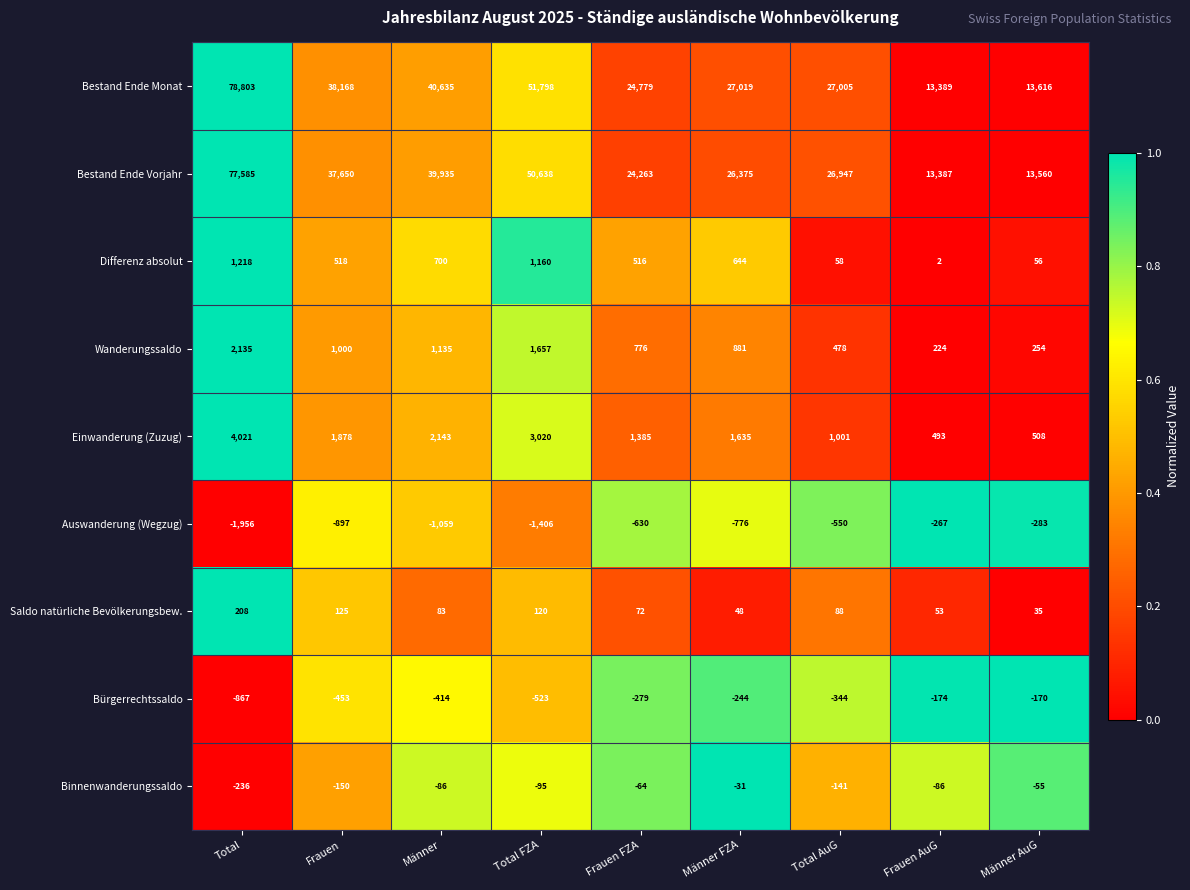

What is the minimum value shown in the chart?

-1956